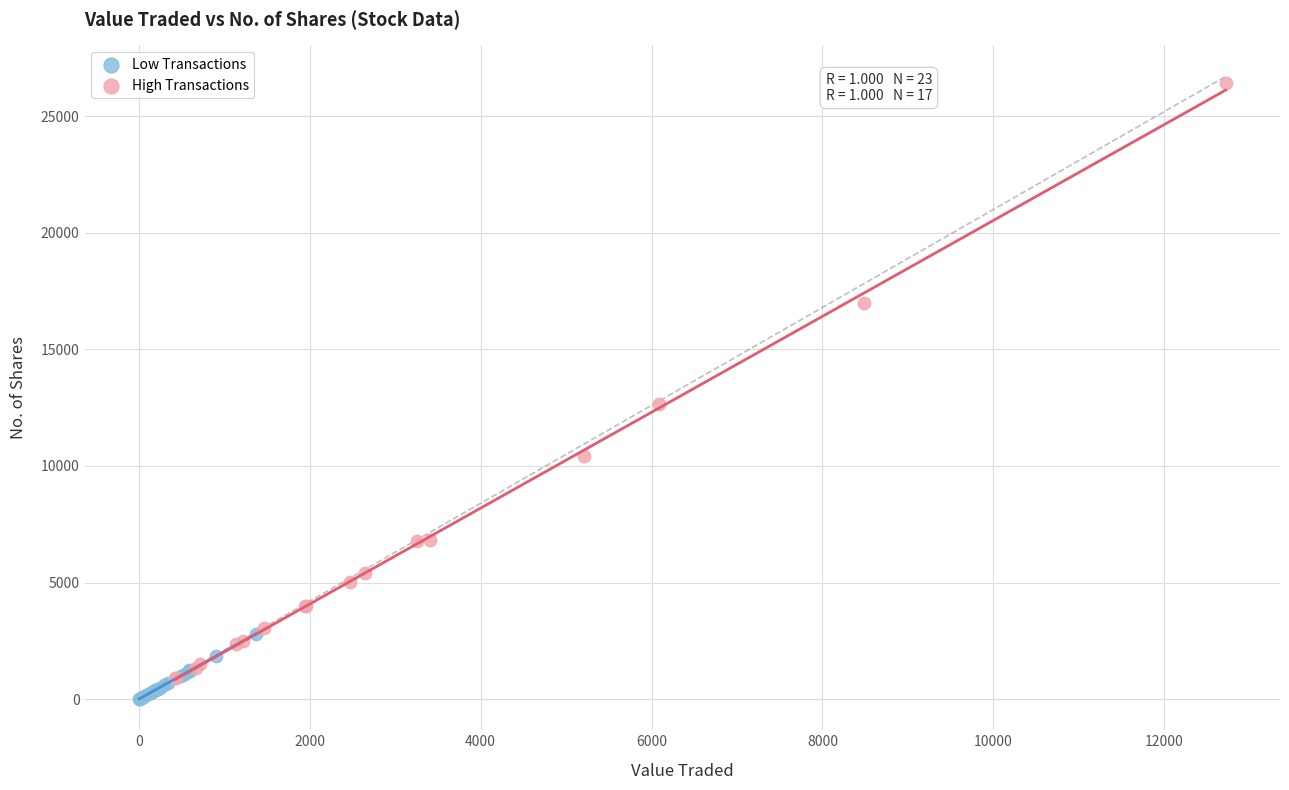

Which series has the largest Y range (max minus min)?

High Transactions